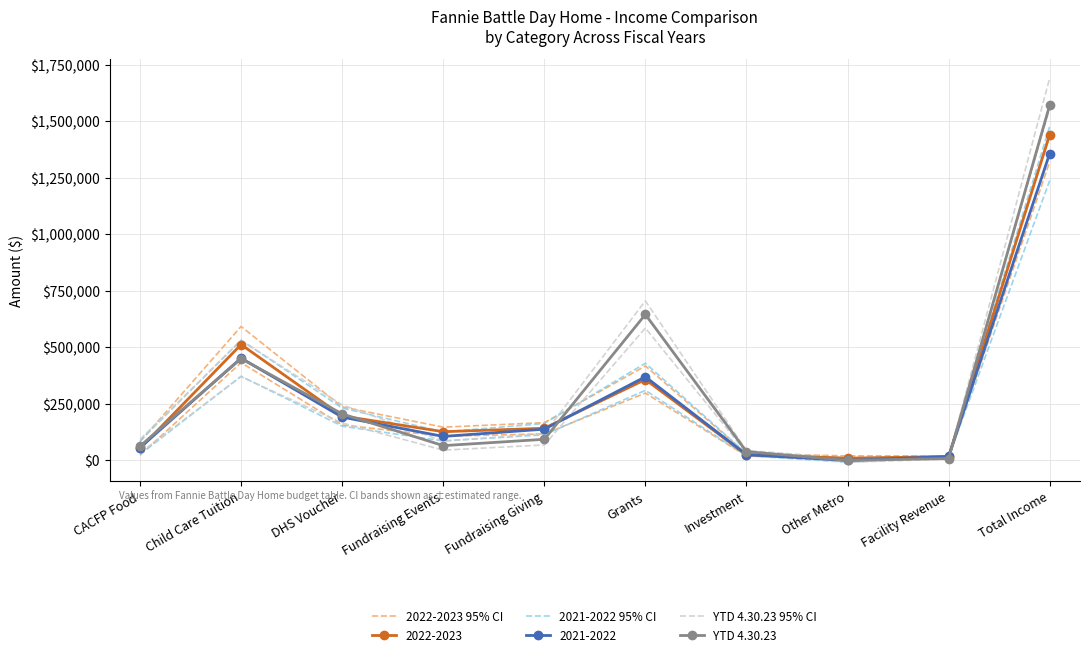

What is the difference between the highest and lowest values at Child Care Tuition?

141979.0